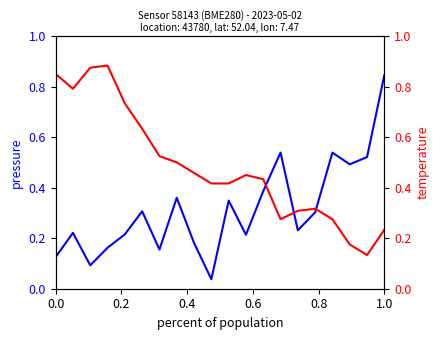

Where is the first local maximum for pressure?

0.2